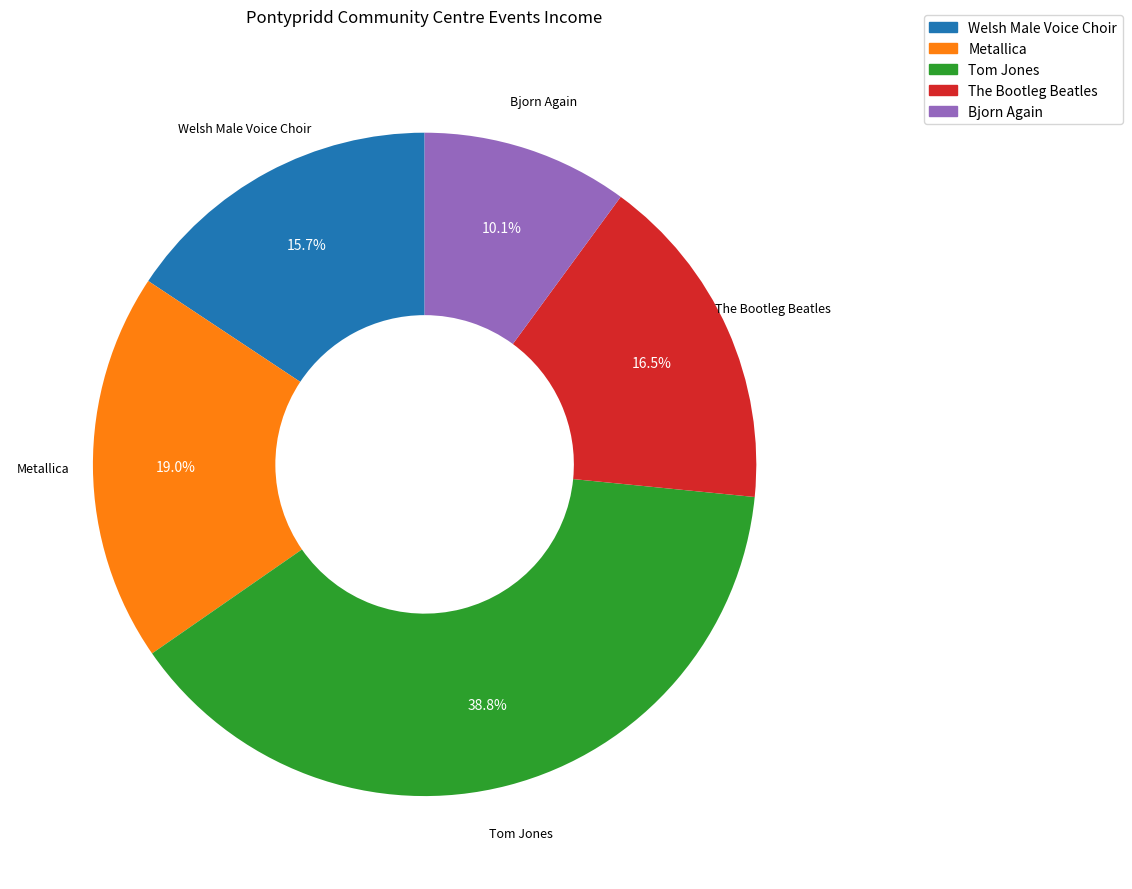

Rank the categories by value from lowest to highest.

Bjorn Again, Welsh Male Voice Choir, The Bootleg Beatles, Metallica, Tom Jones